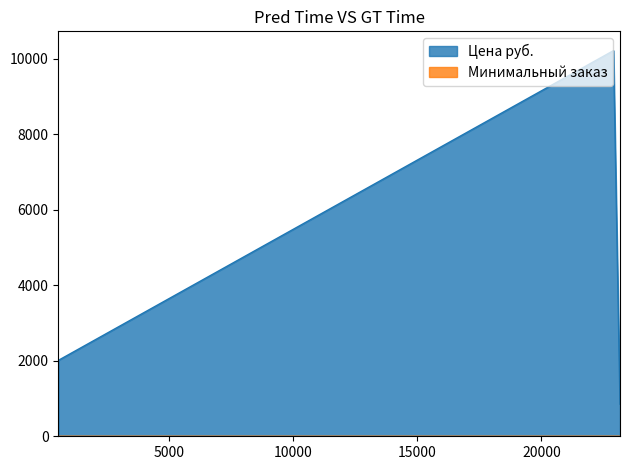

What is the maximum value for Цена руб.?

10222